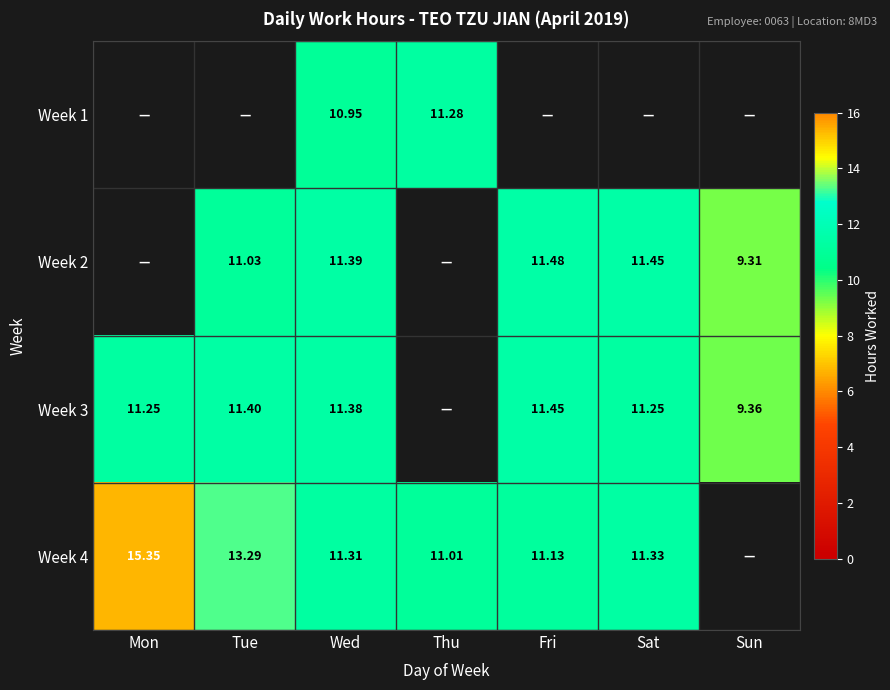

Is the value of Week 4 at Mon greater than the value of Week 3 at Sun?

Yes